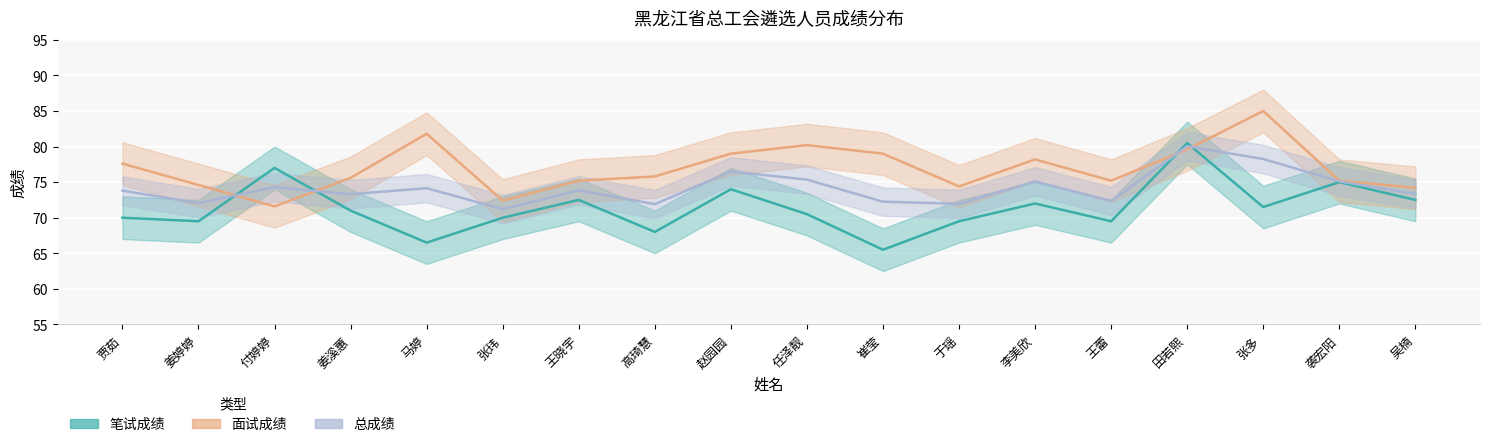

Which has a higher value, 李美欣 or 崔莹?

李美欣